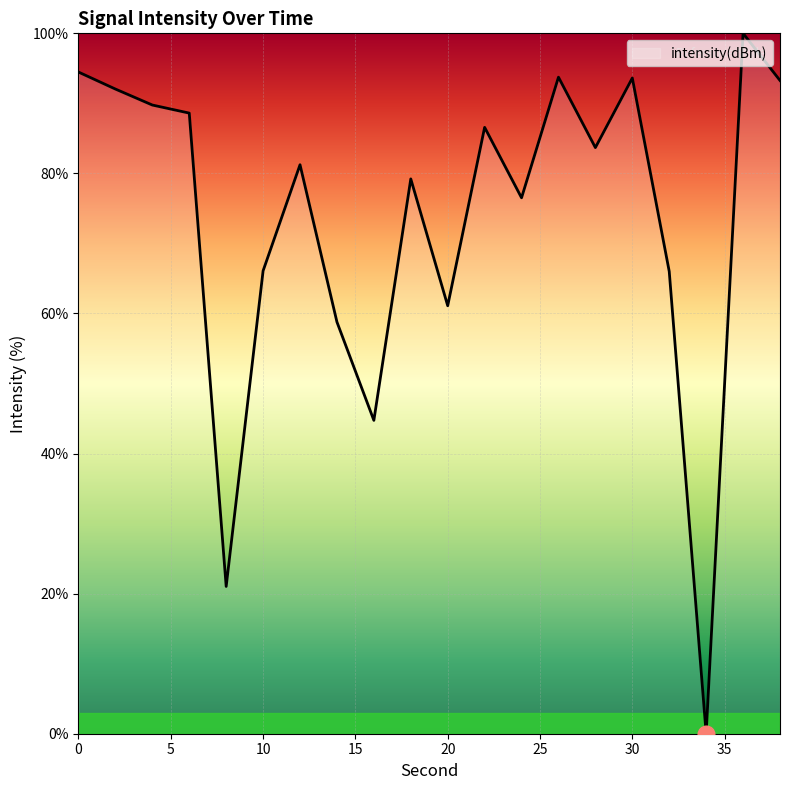

What is the difference between the maximum and minimum values?

100.0